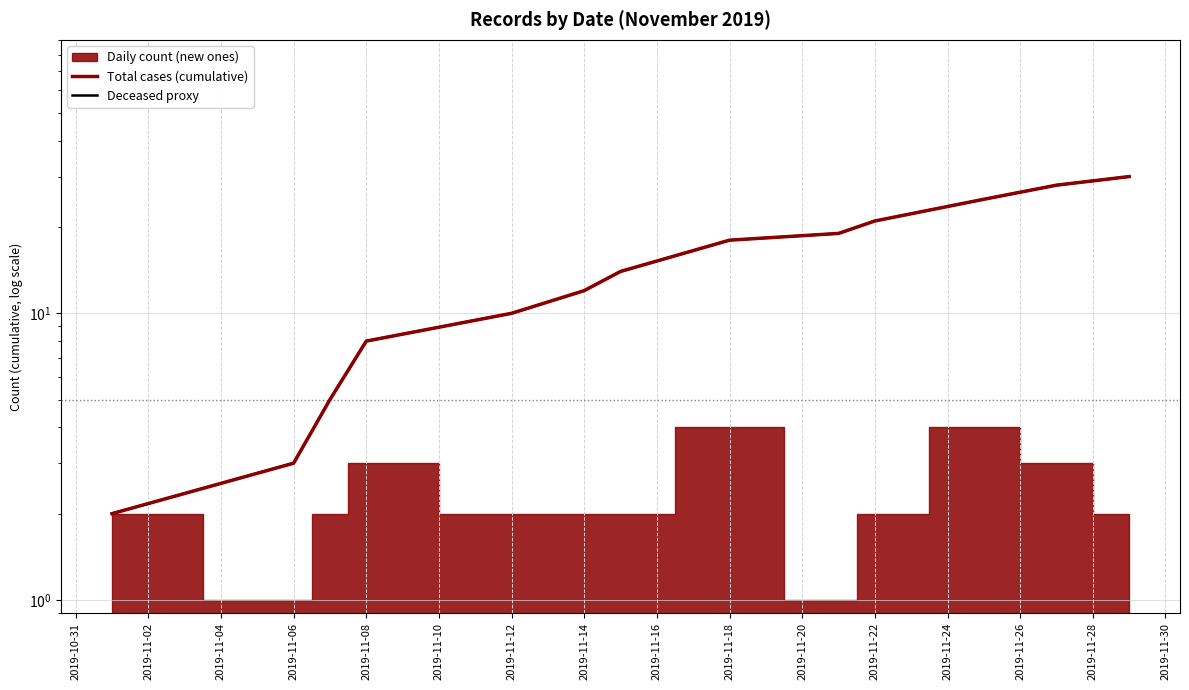

What is the difference between the second highest and minimum values in the Deceased proxy series?

26